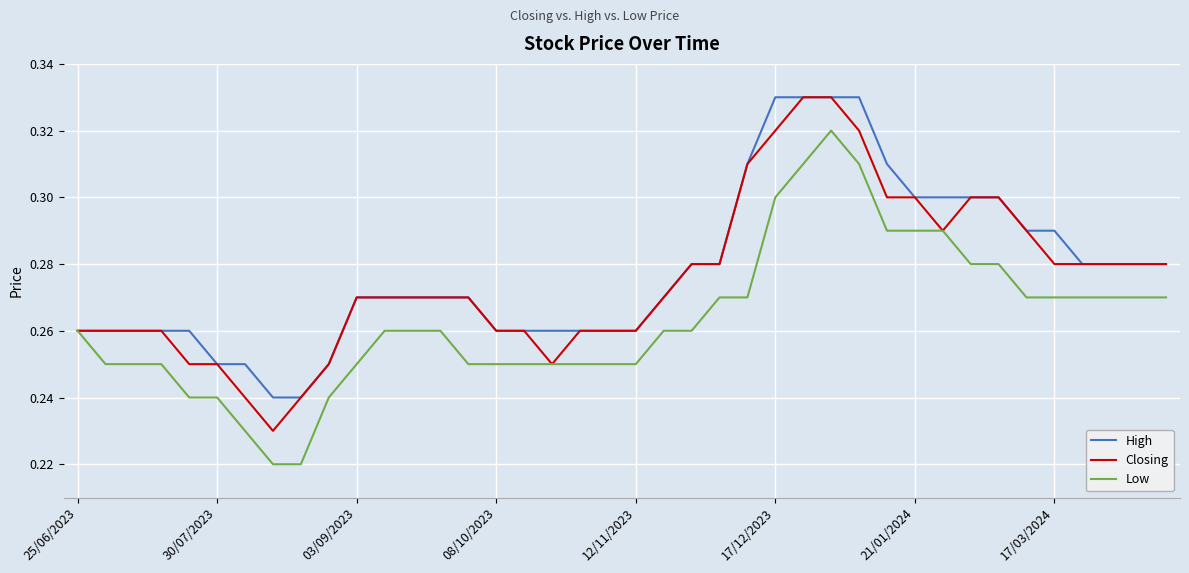

True or false: Closing and Low intersect in this chart.

False